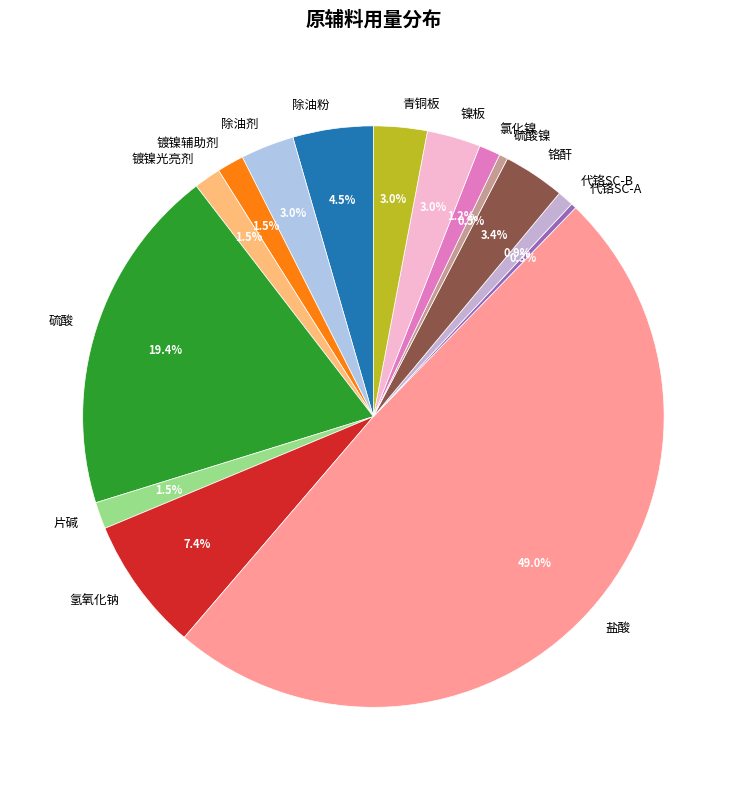

What percentage do 青铜板 and 镍板 together represent?

6.0%